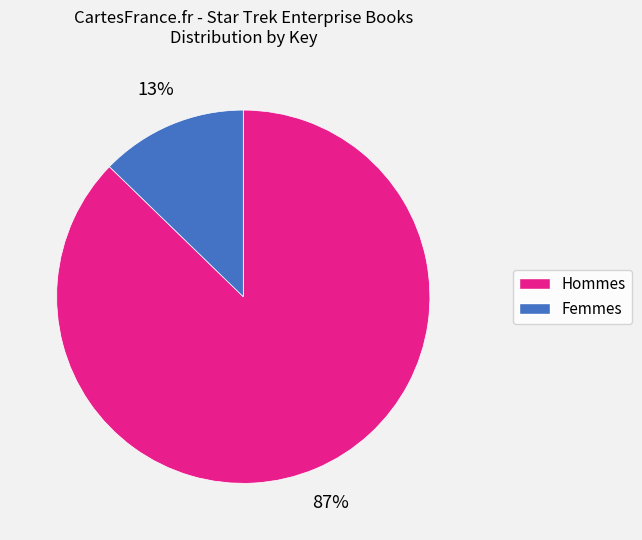

To the nearest percent, what is the average slice percentage?

50%